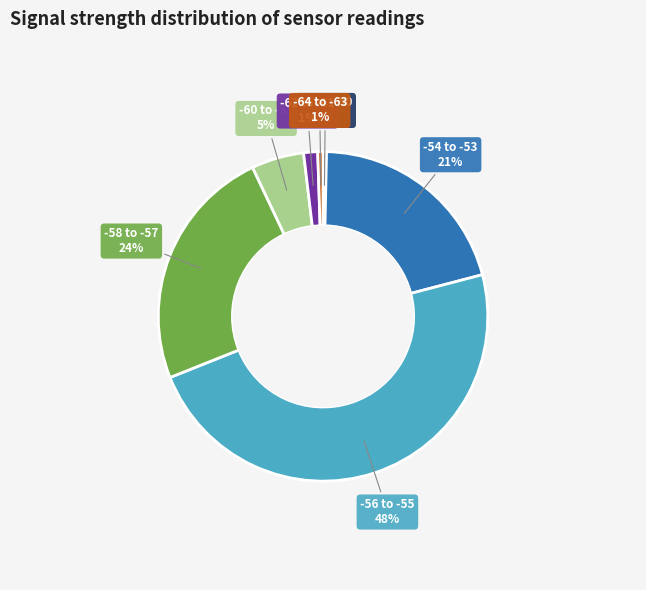

Does any single category account for the majority?

No